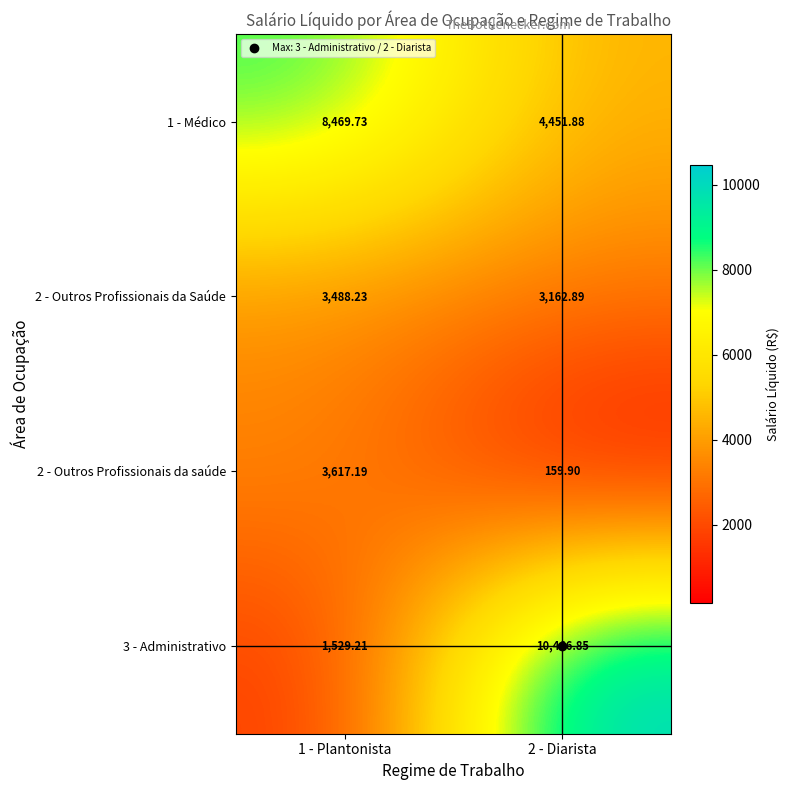

Is the value of 1 - Médico at 1 - Plantonista greater than the value of 3 - Administrativo at 1 - Plantonista?

Yes